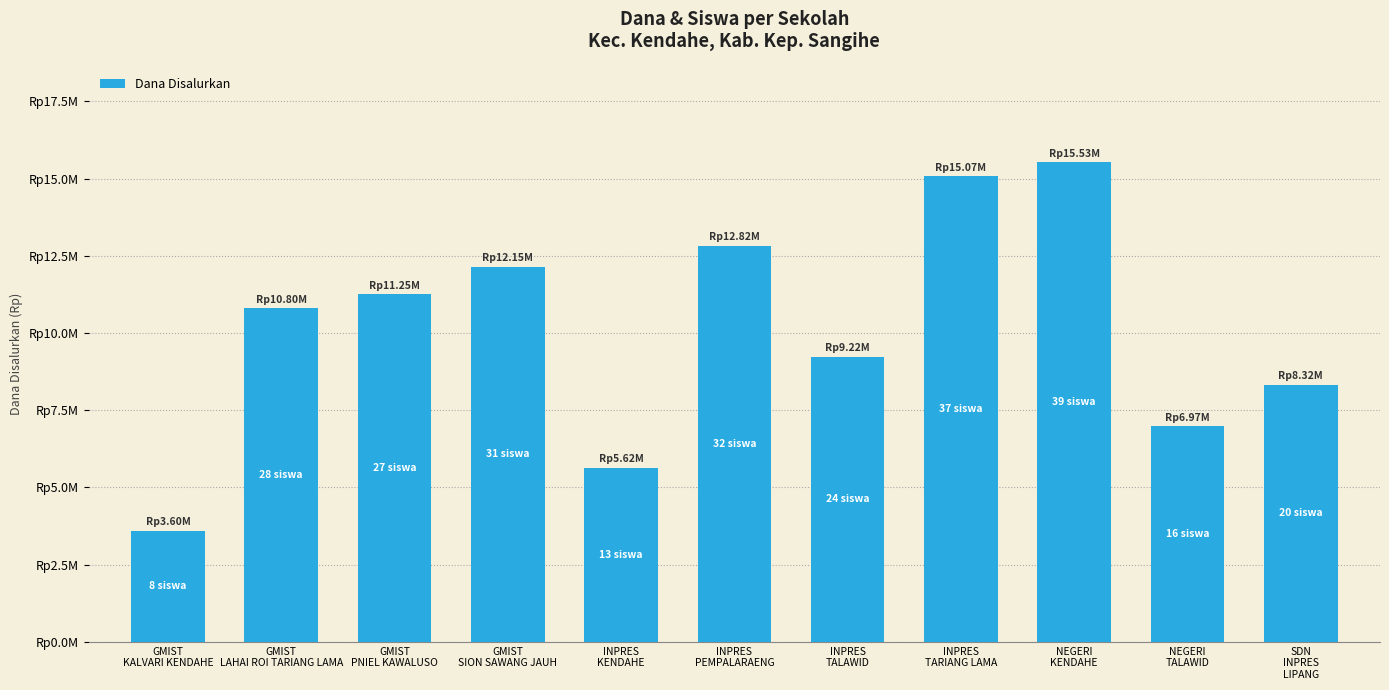

Is it true that the value at SDN
INPRES
LIPANG is 8325000?

True